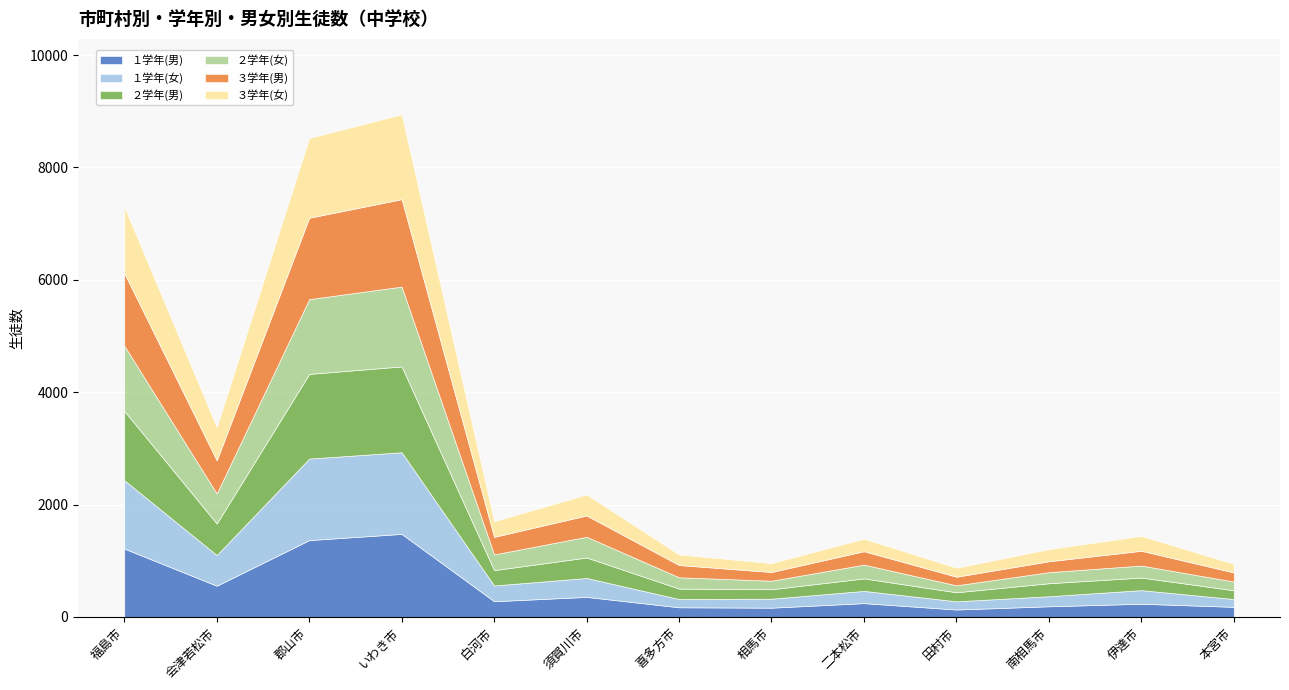

What is the label of the 1st point from the left?

福島市